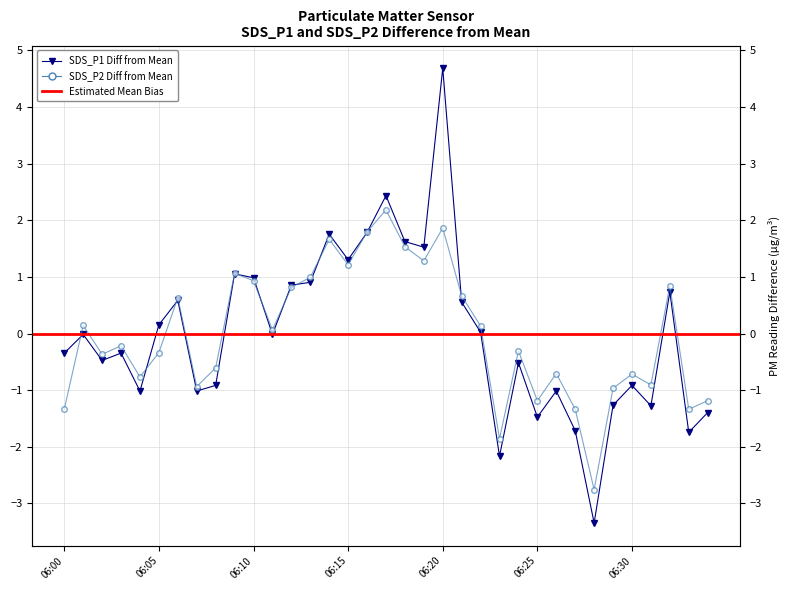

True or false: SDS_P1 has a value of -1.6 at 06:04.

False